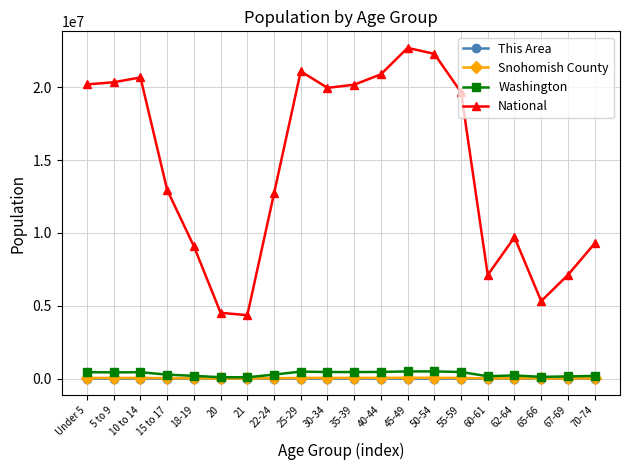

What is the greatest value displayed?

22708591